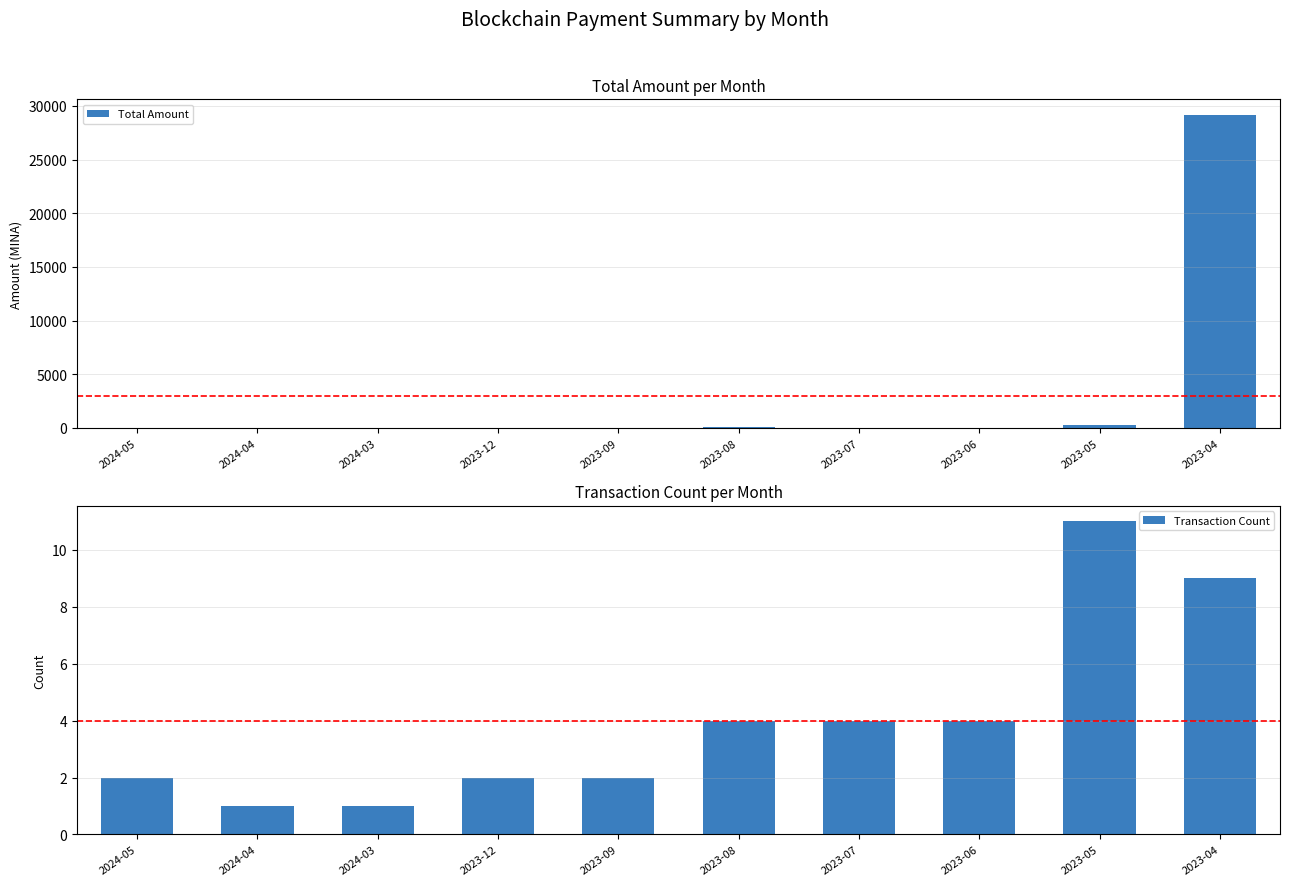

How many distinct data groups are displayed?

2